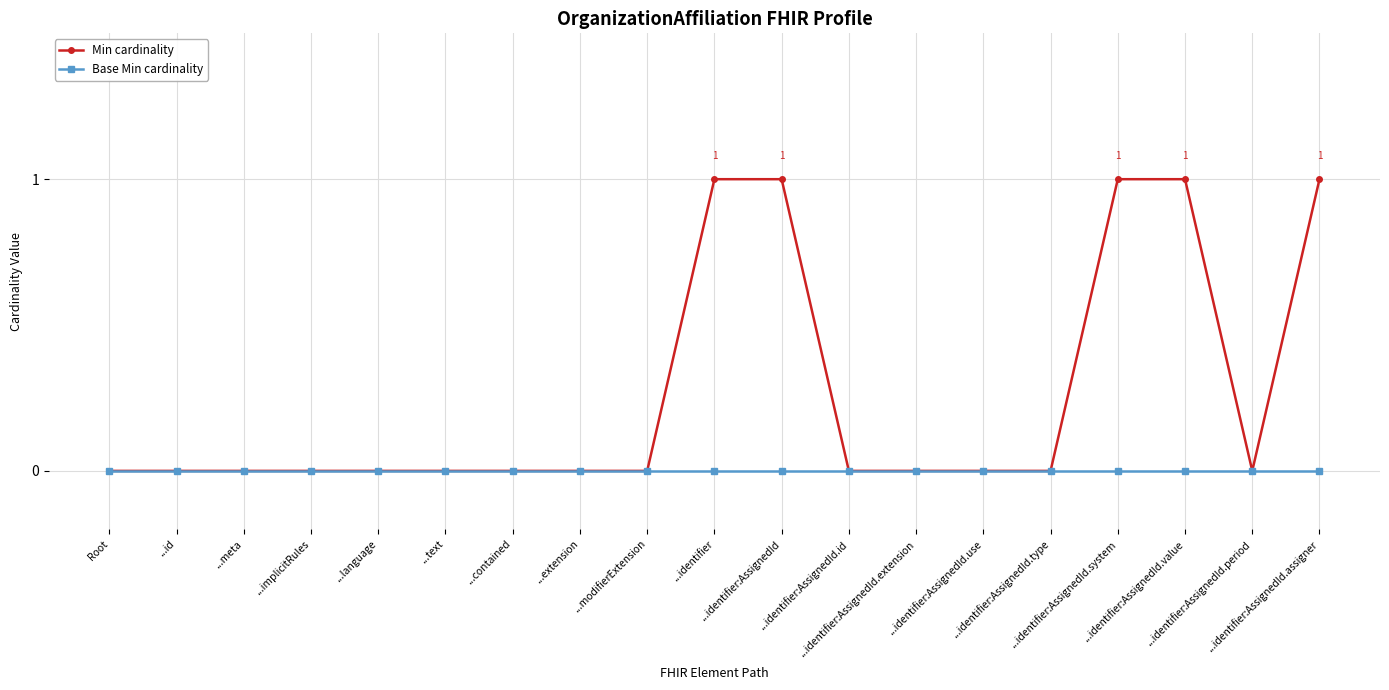

List the series in order of their peak value, highest first.

Min cardinality, Base Min cardinality